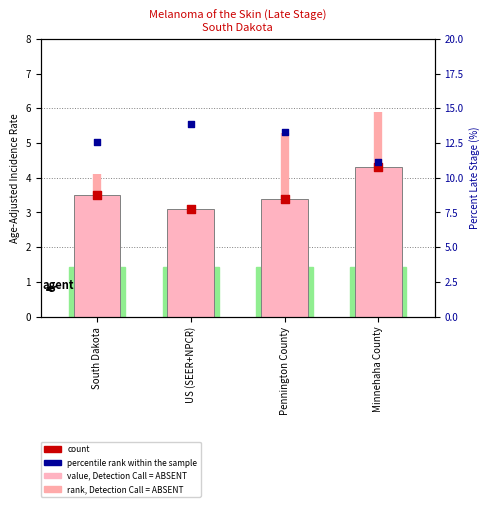

What is the total value across all series at Minnehaha County?

22.7